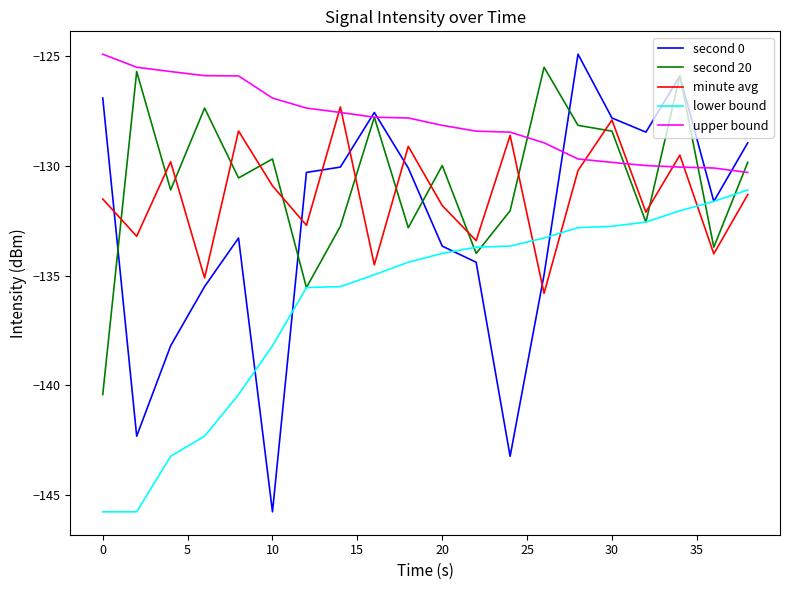

At how many categories does at least one series exceed -133?

20